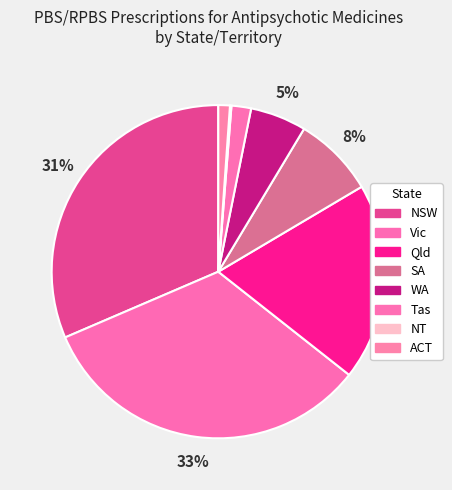

To the nearest percent, what portion does Qld represent?

19%